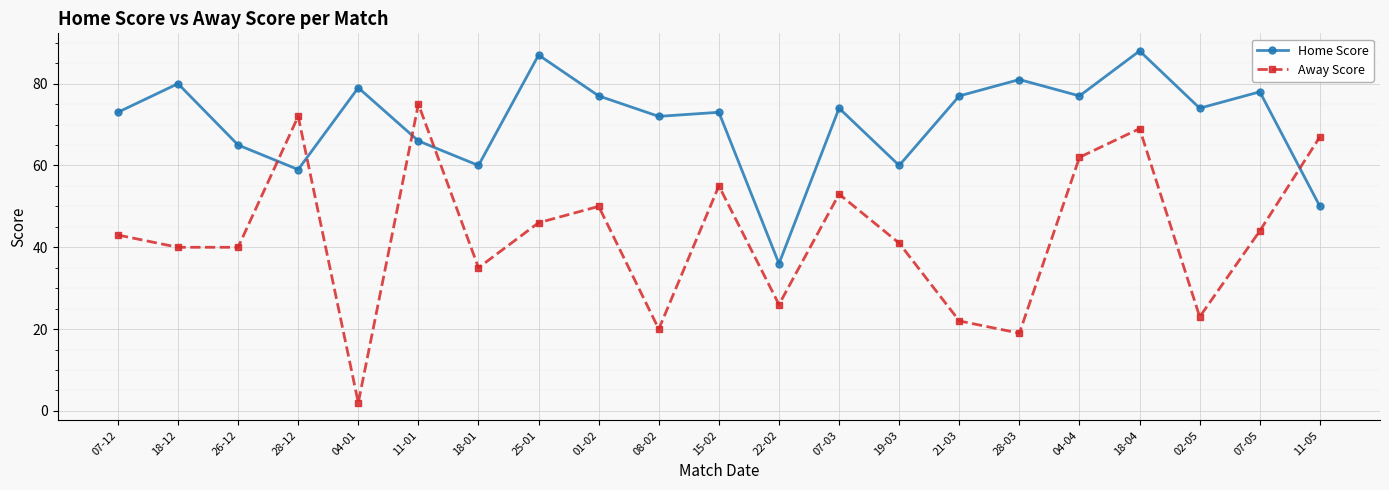

What is the sum of the Home Score values at 28-03 and 26-12?

146